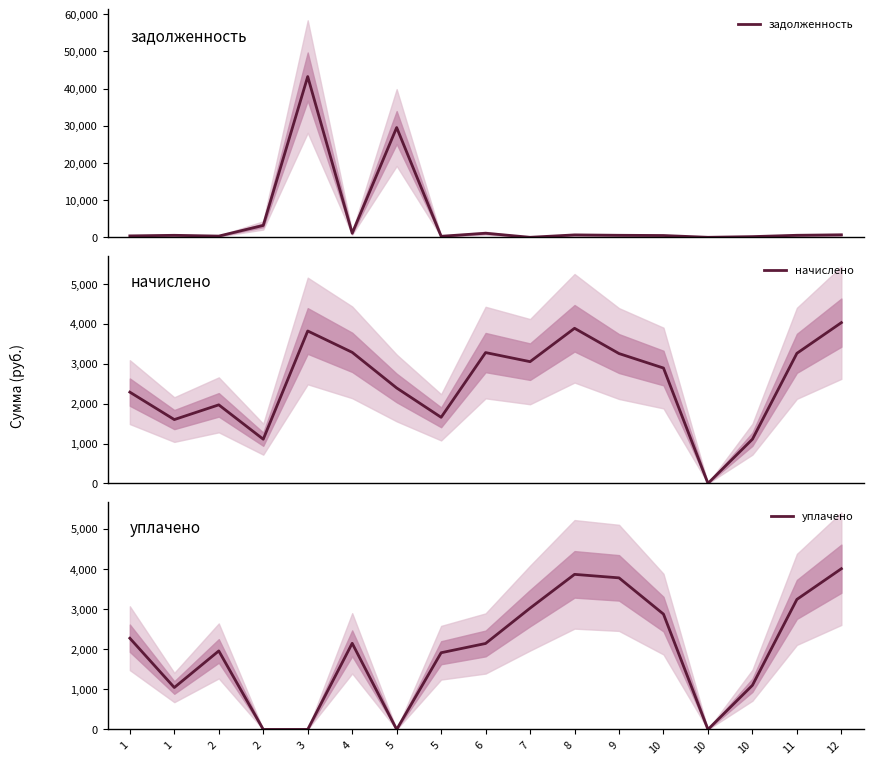

List the labels in order of задолженность value, largest first.

3, 5, 2, 4, 6, 12, 8, 11, 9, 1, 10, 1, 2, 5, 10, 7, 10